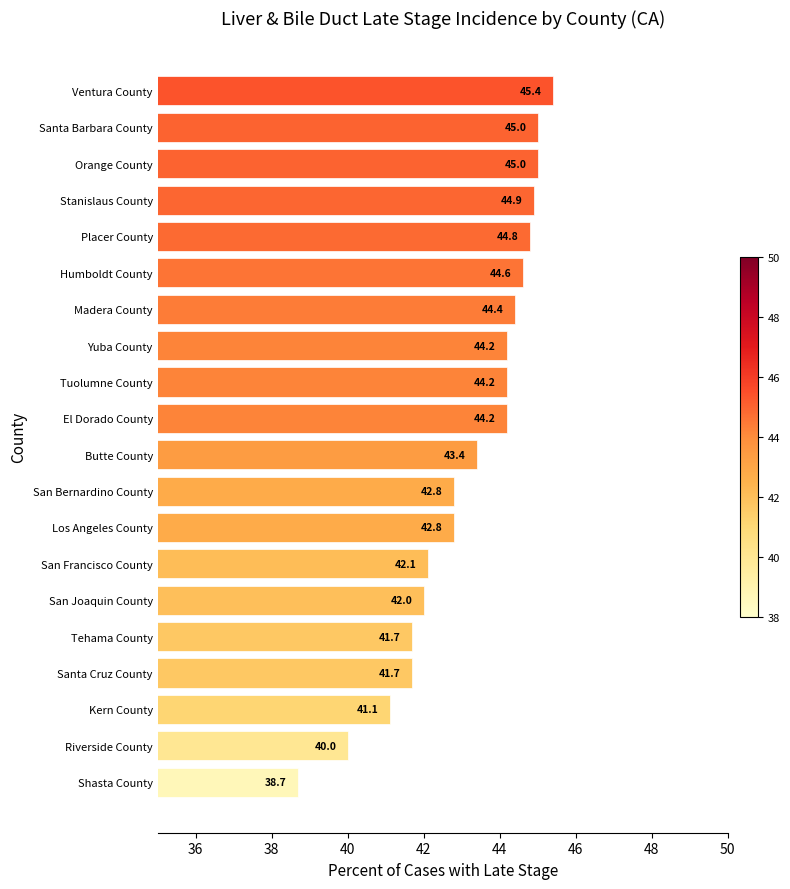

What is the value of the 15th bar from the top?

42.0